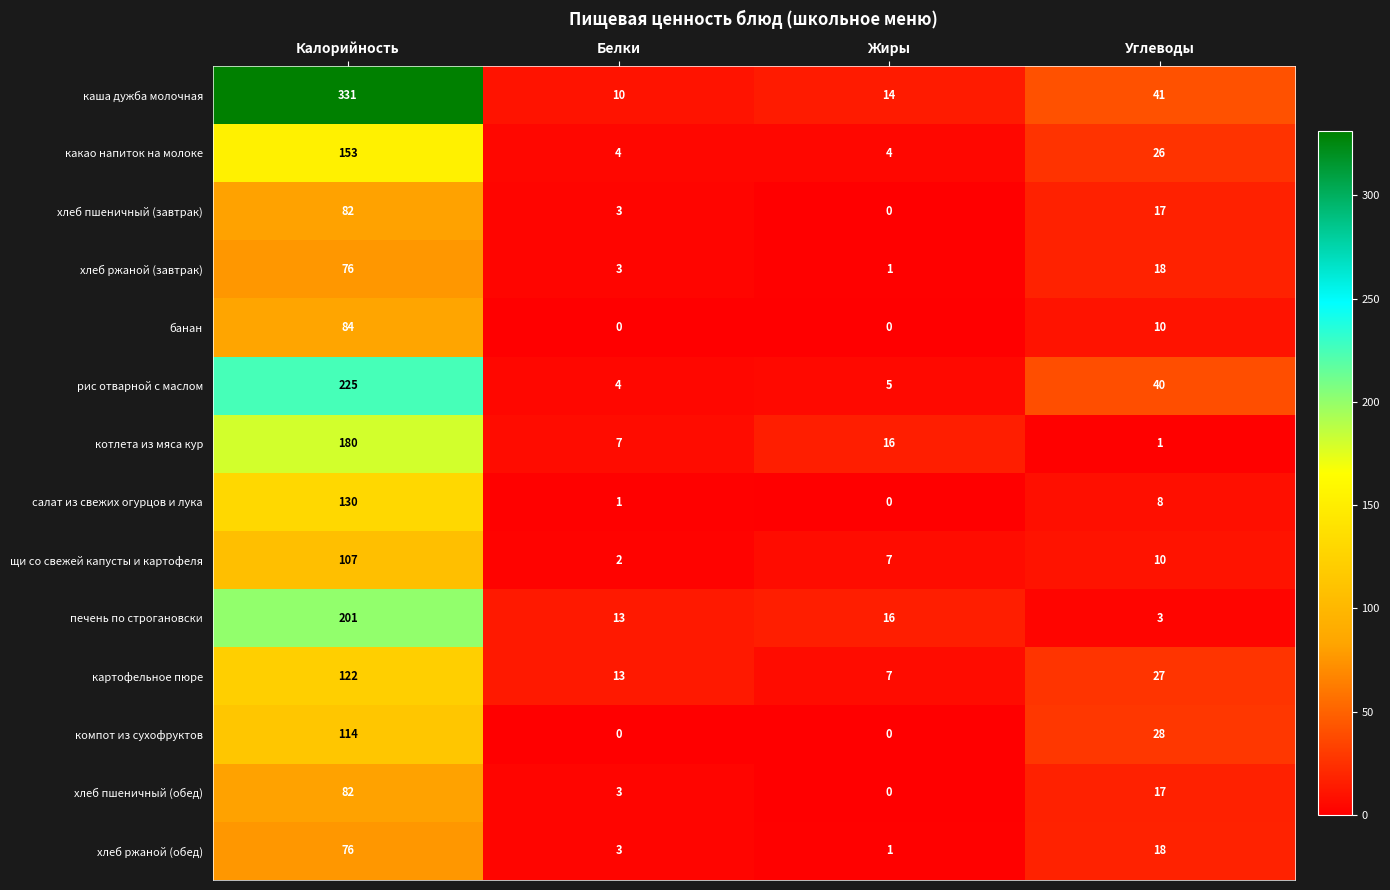

Is it true that хлеб пшеничный (обед) equals -29 at Жиры?

False